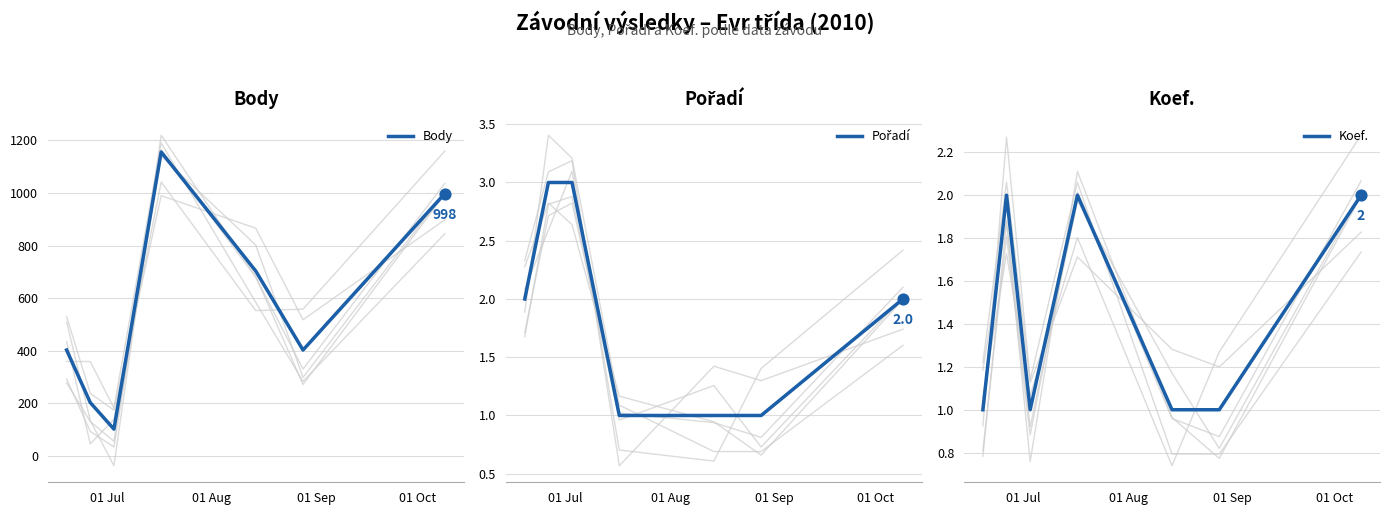

Which series has the largest total across all categories?

Body